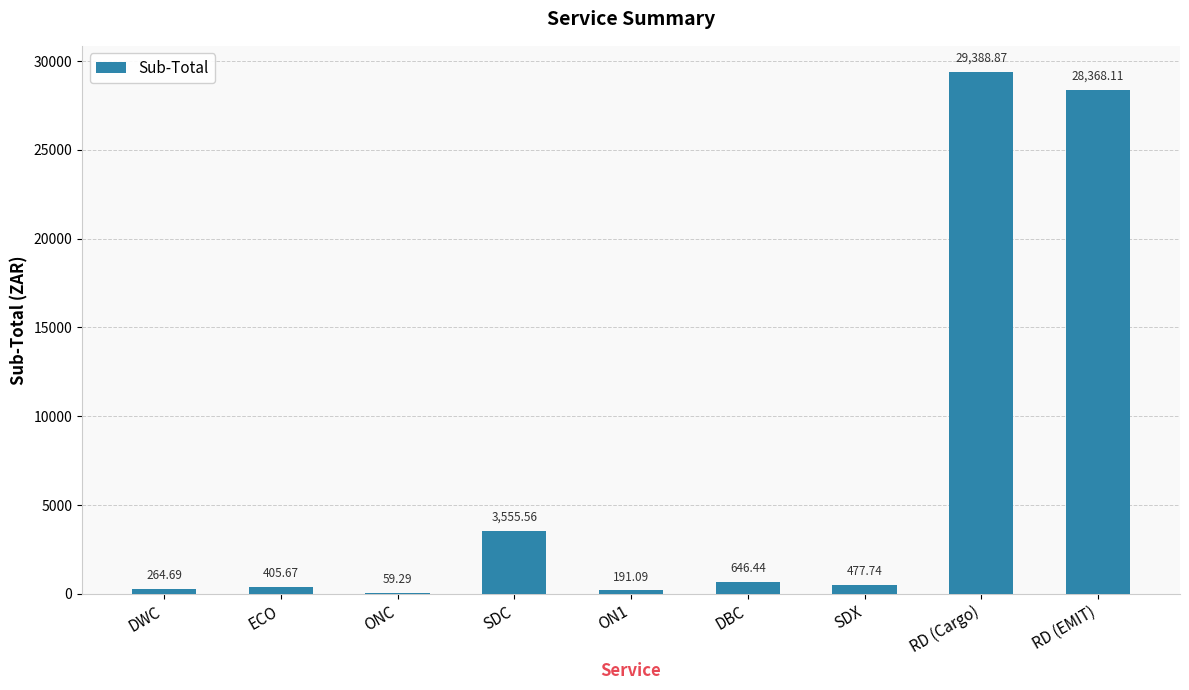

What is the sum of the values at RD (EMIT) and ON1?

28559.2